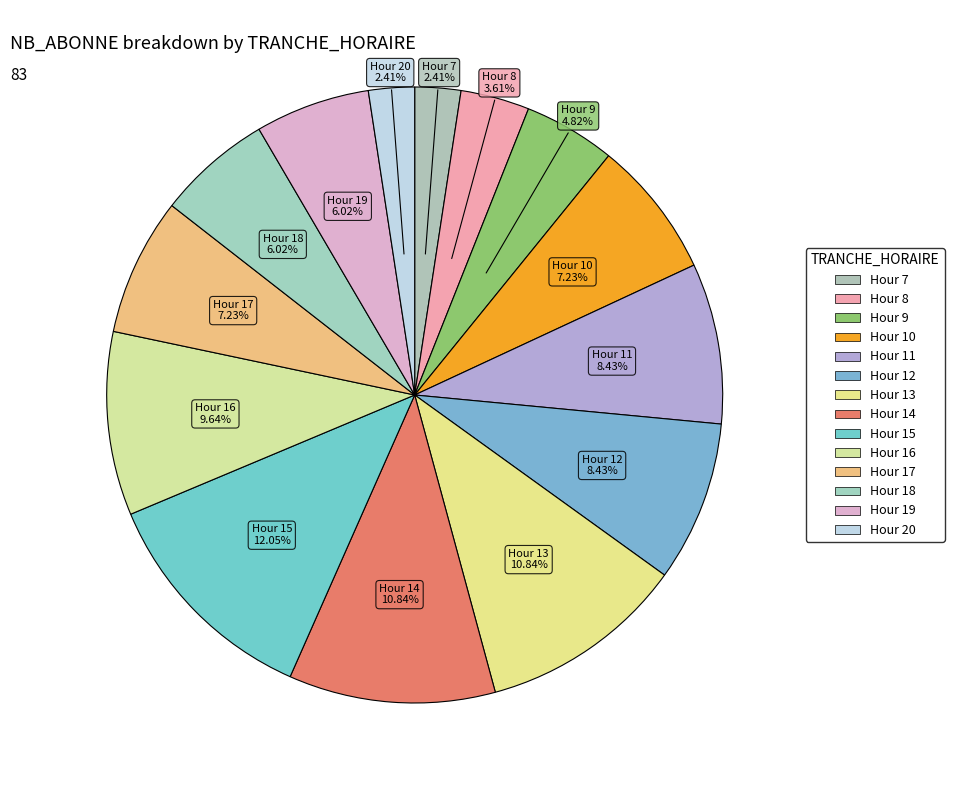

Which category has the biggest portion of the pie?

15